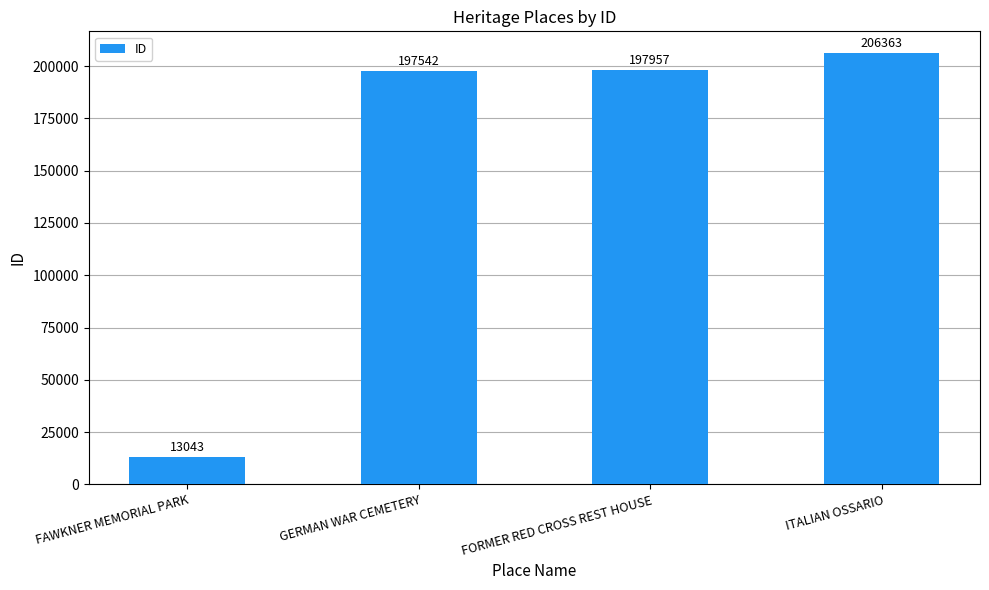

Reading left to right, extract all data points from this chart.

13043	197542	197957	206363